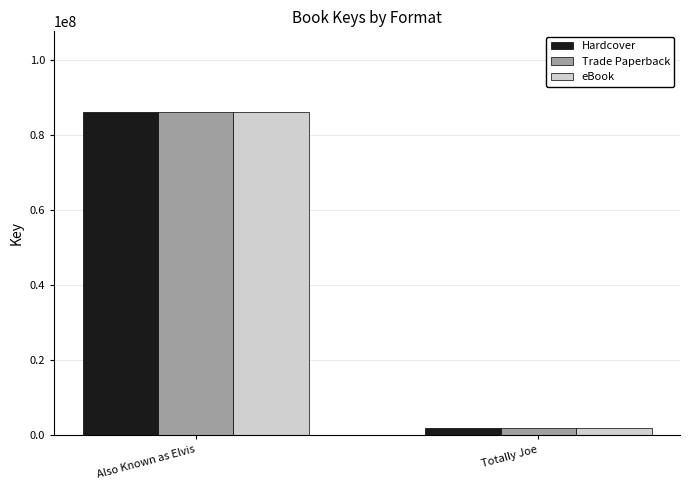

Reading left to right, list all the values displayed in this chart.

Hardcover: 86025817	1819390
Trade Paperback: 86025817	1819390
eBook: 86025817	1819390